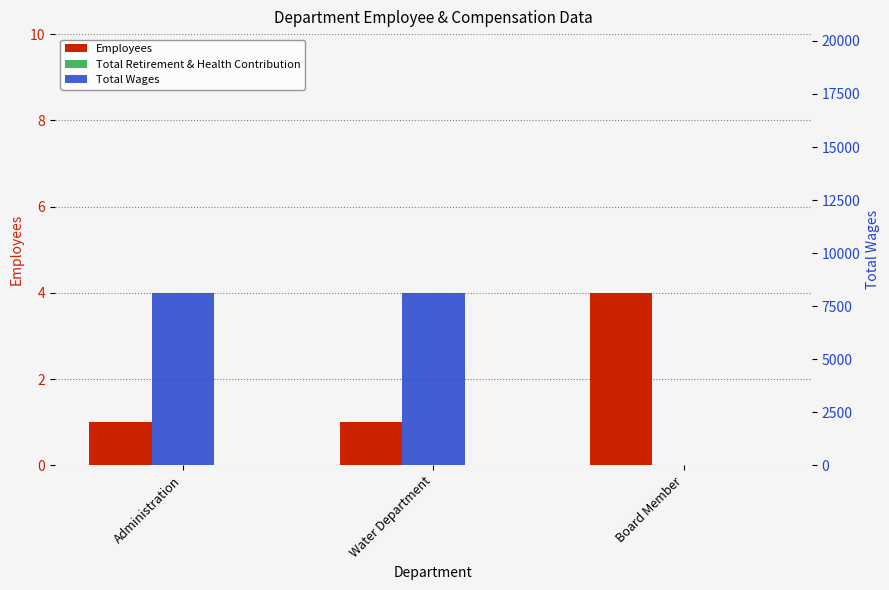

What is the average value of the Employees series?

2